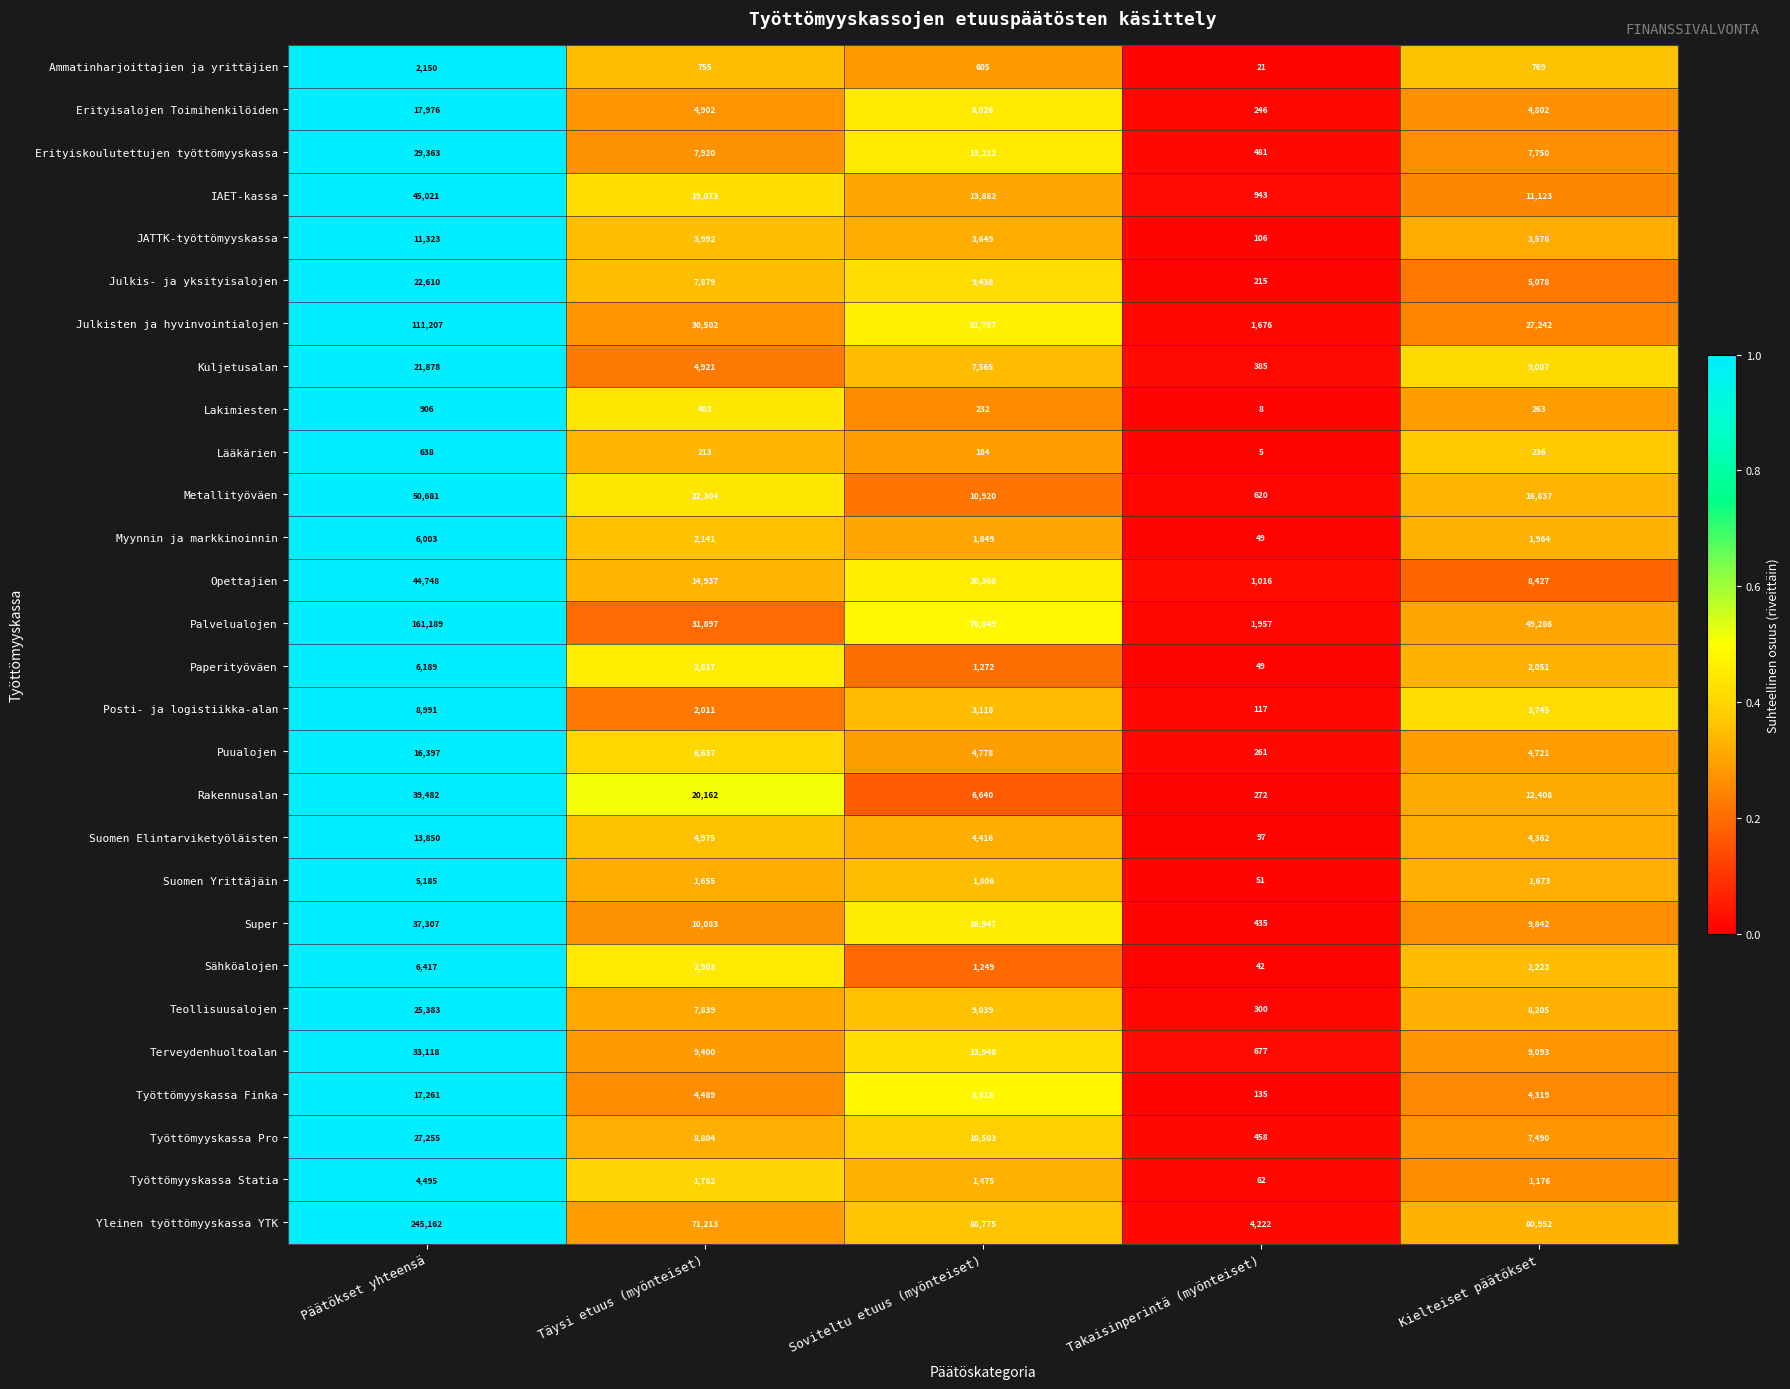

Which series has the widest spread of values?

Yleinen työttömyyskassa YTK